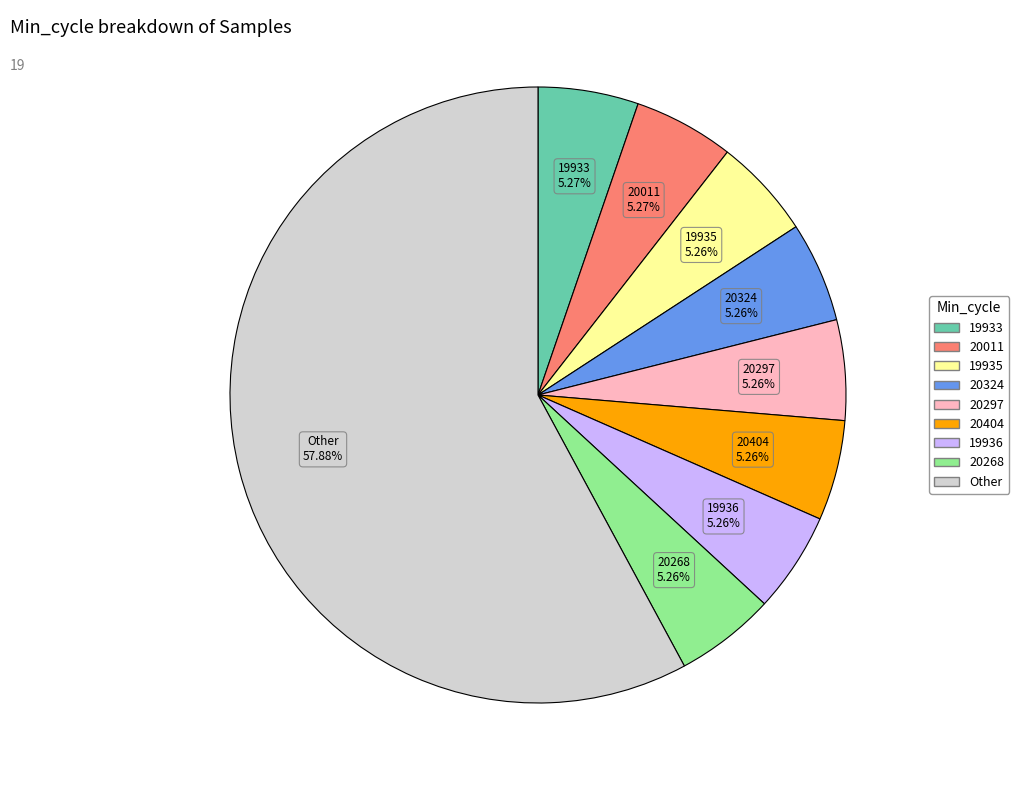

Is there a majority slice in this chart?

Yes